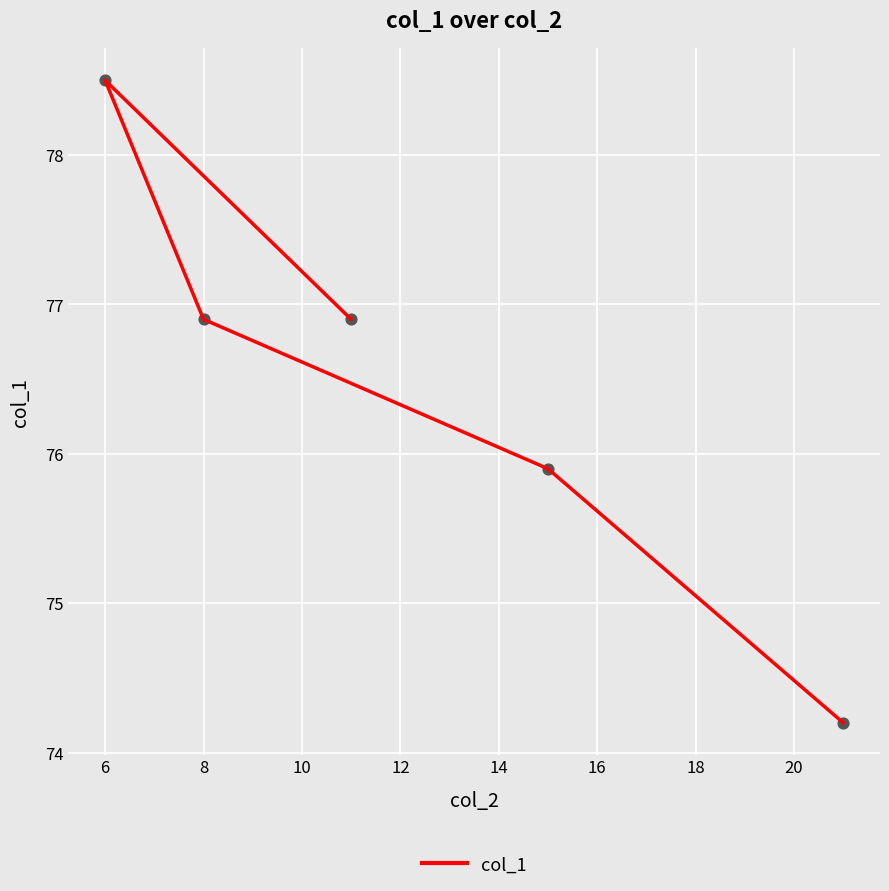

Which has a higher value, 12 or 10?

10